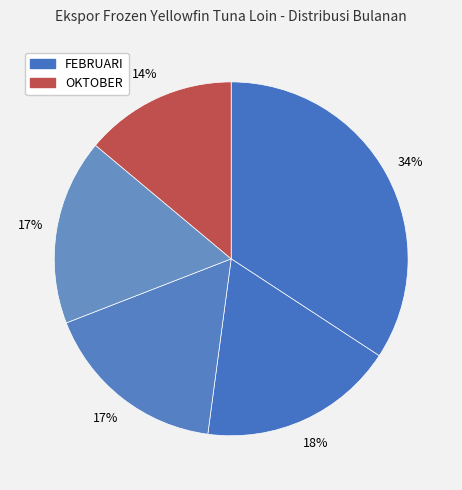

Rank the categories by value from highest to lowest.

FEBRUARI, MARET, APRIL, MEI, OKTOBER